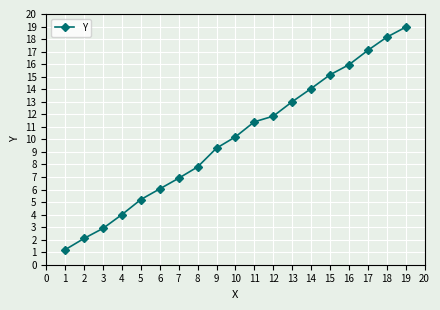

Where is the data nearest to the value 10?

10